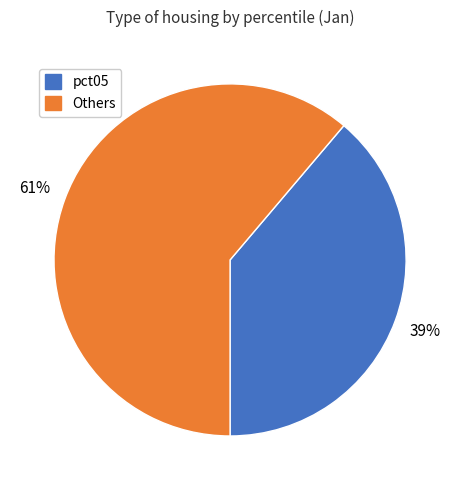

To the nearest percent, what is the difference between the largest and smallest slice percentages?

22%